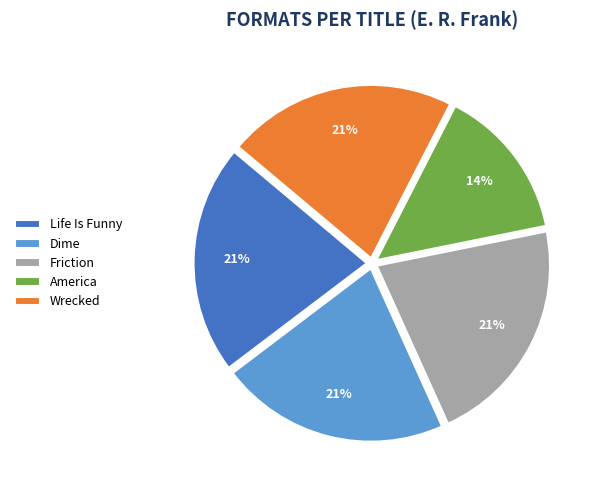

Between America and Wrecked, which is larger?

Wrecked